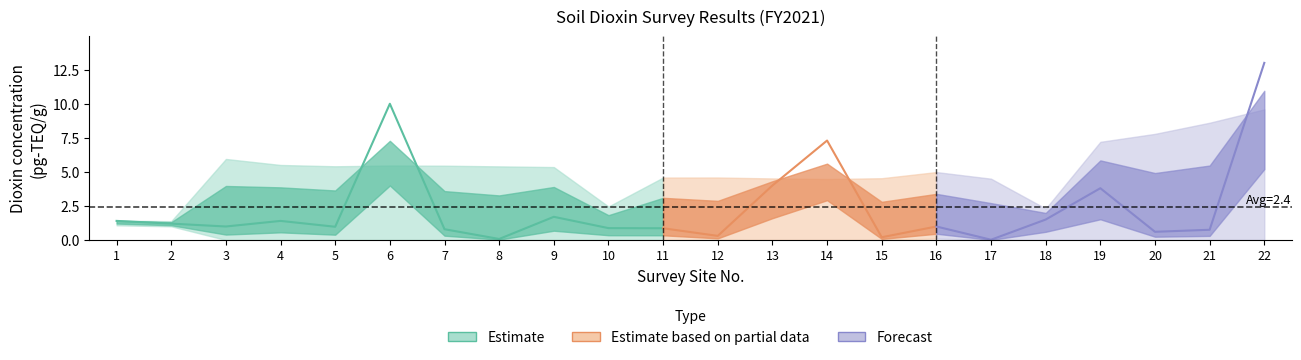

Reading right to left, list all the values displayed in this chart.

22=13.0	21=0.8	20=0.6	19=3.8	18=1.5	17=0.0	16=1.0	15=0.2	14=7.3	13=4.0	12=0.3	11=0.9	10=0.9	9=1.7	8=0.1	7=0.8	6=10.0	5=1.0	4=1.4	3=1.0	2=1.2	1=1.4